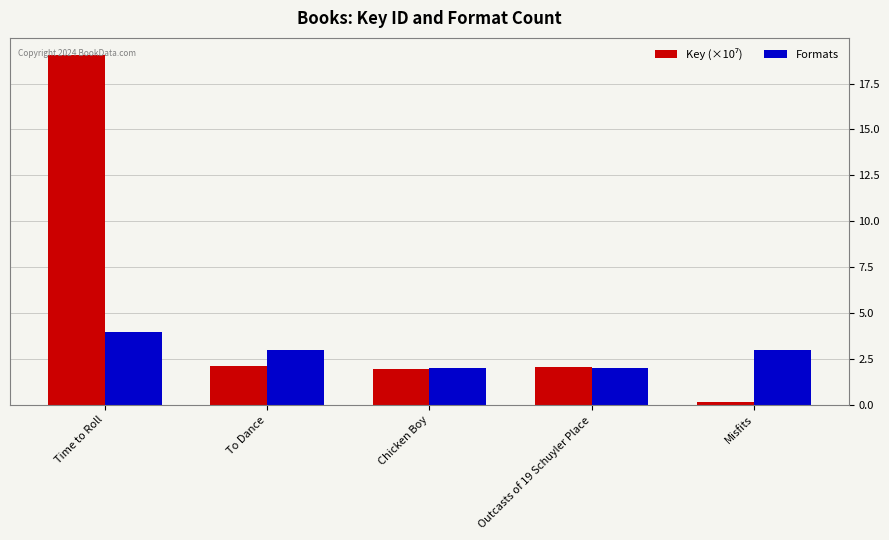

What is the sum of the Formats values at Time to Roll and Chicken Boy?

6.0